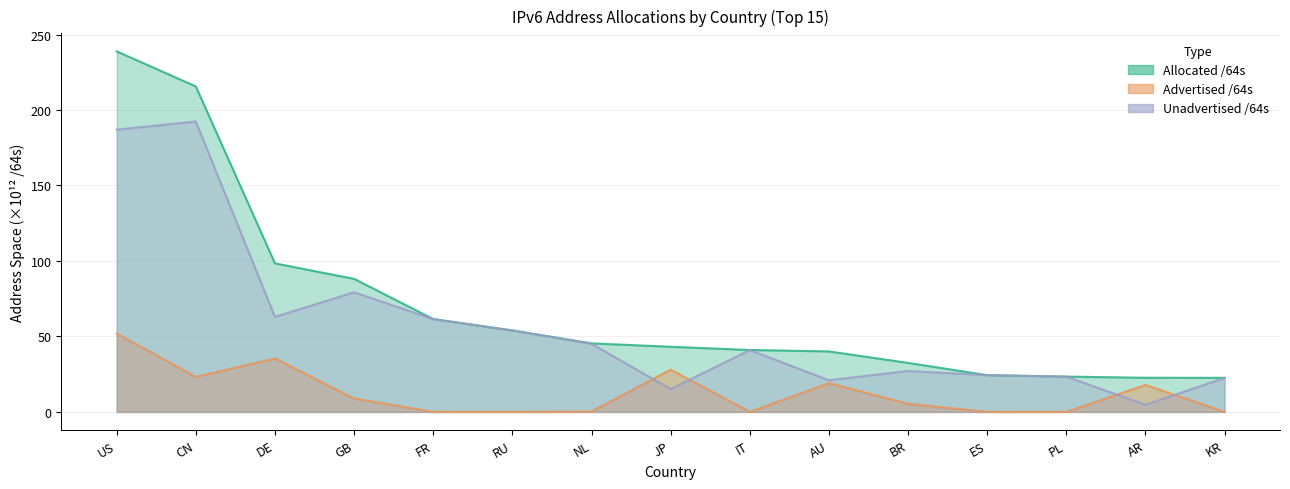

How many lines are shown in the chart?

3